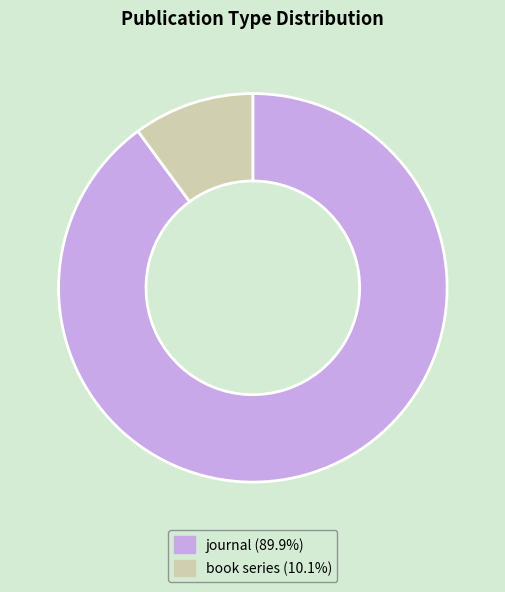

Which category has the biggest portion of the pie?

journal